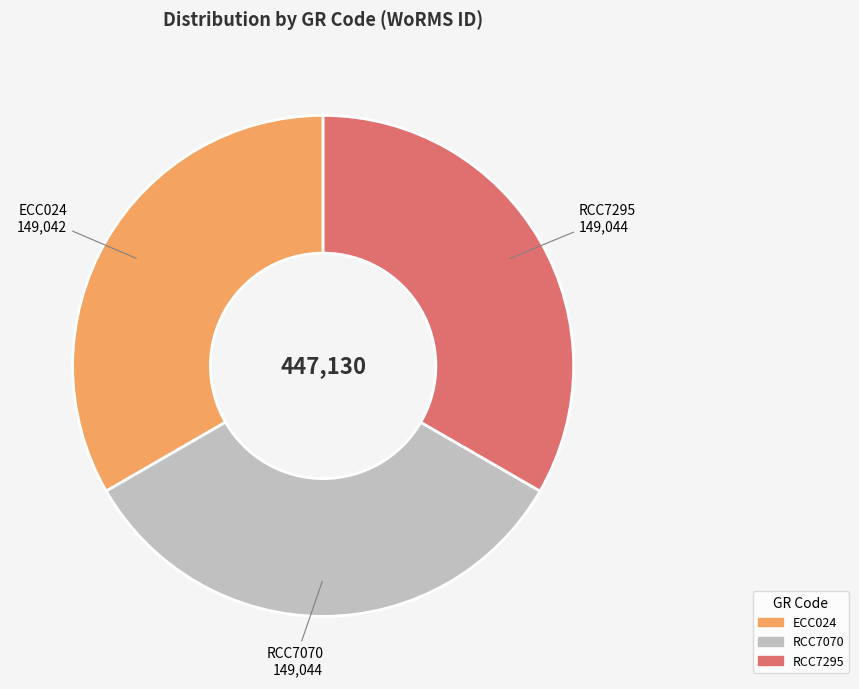

The ECC024 slice represents 33% of the pie. True or false?

True